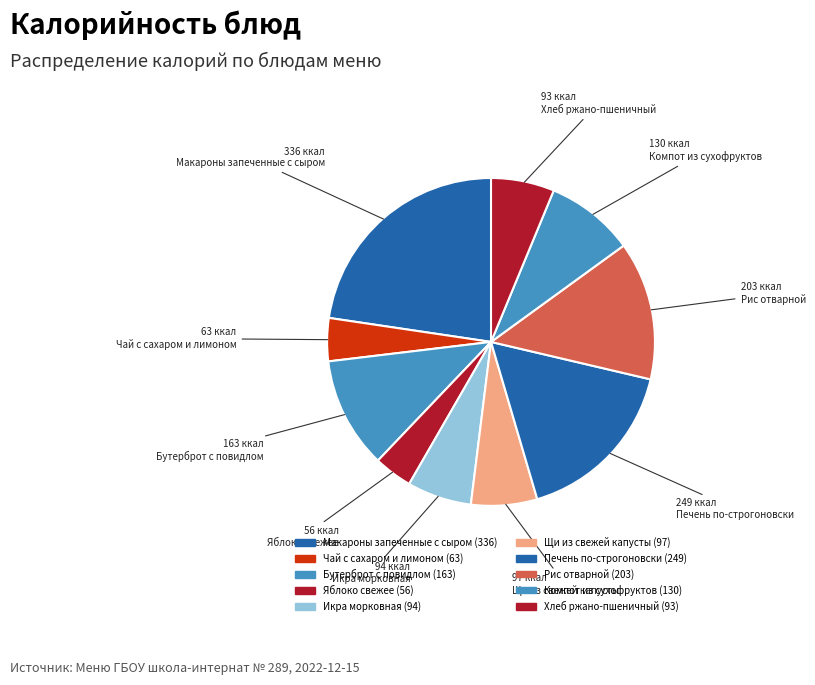

Do Хлеб ржано-пшеничный and Щи из свежей капусты together represent more than half of the pie?

No